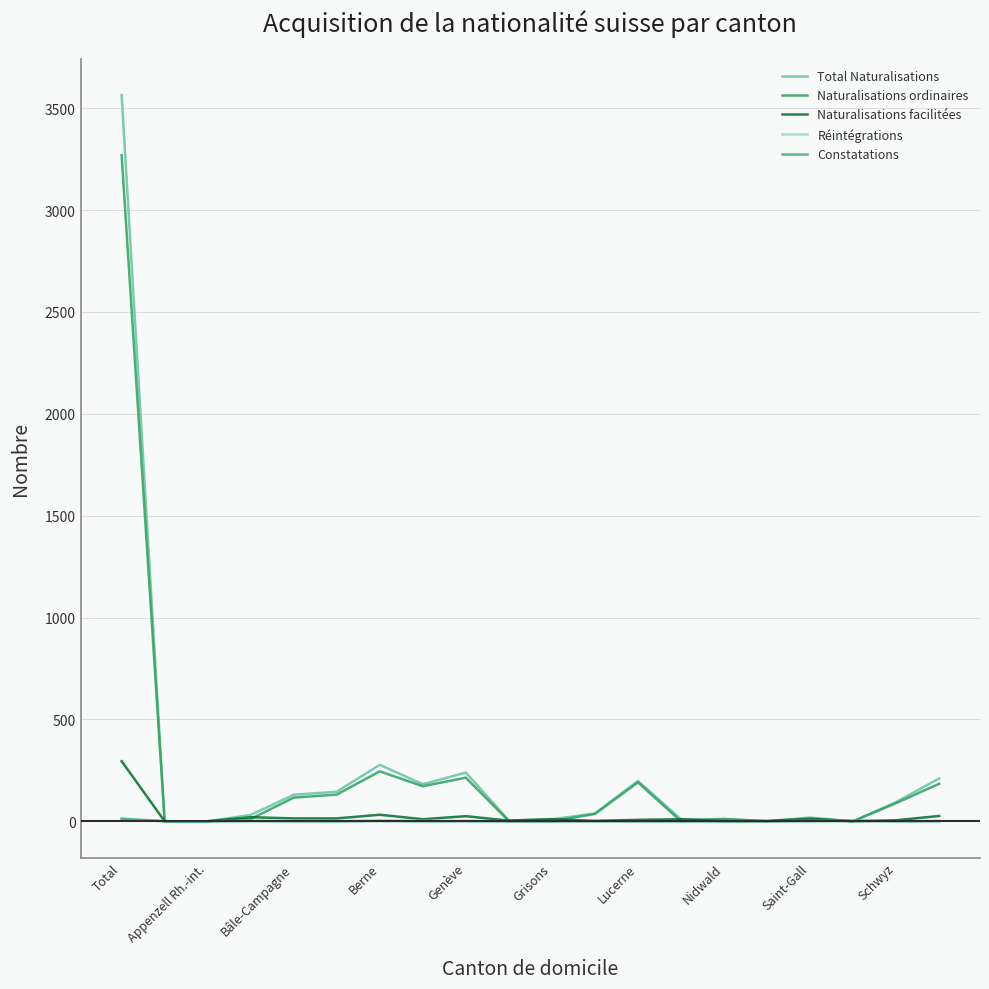

After their last crossing, which series has the higher values: Total Naturalisations or Réintégrations?

Total Naturalisations